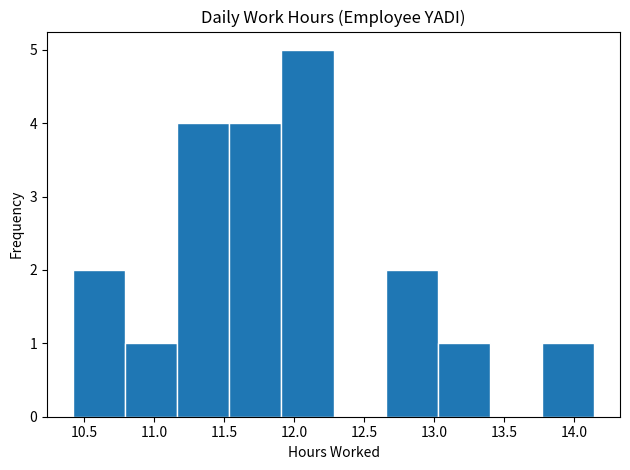

Which range on the x-axis has the tallest bar?

11.90 to 12.30